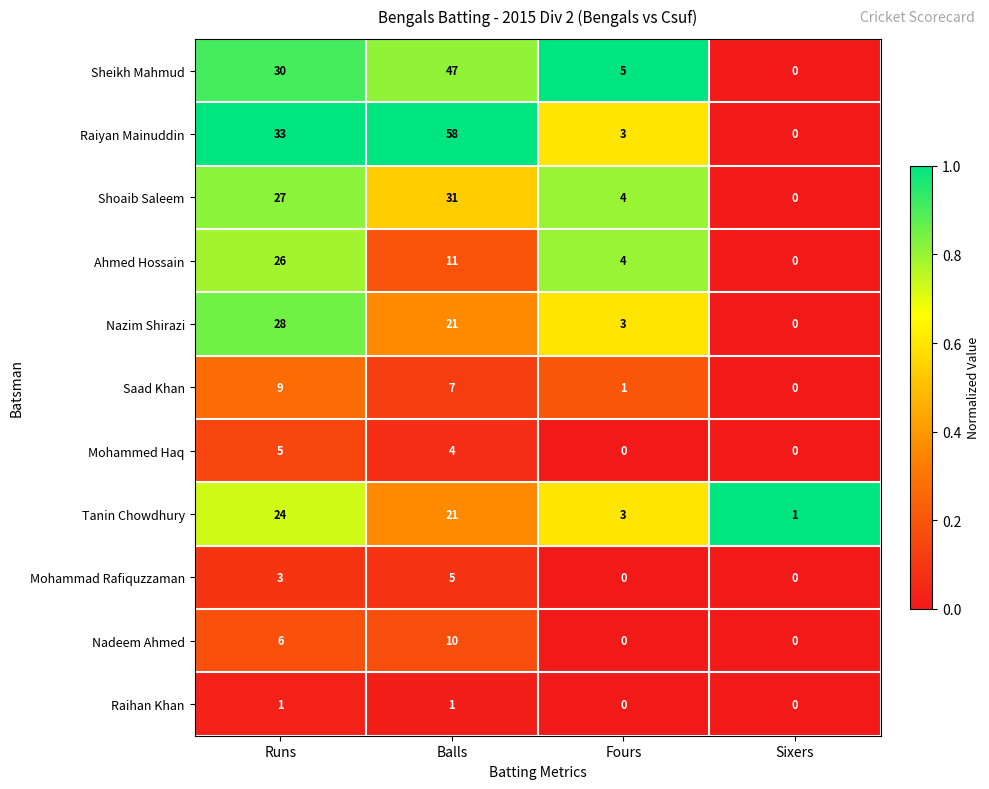

Which category has the highest value across all series?

Balls